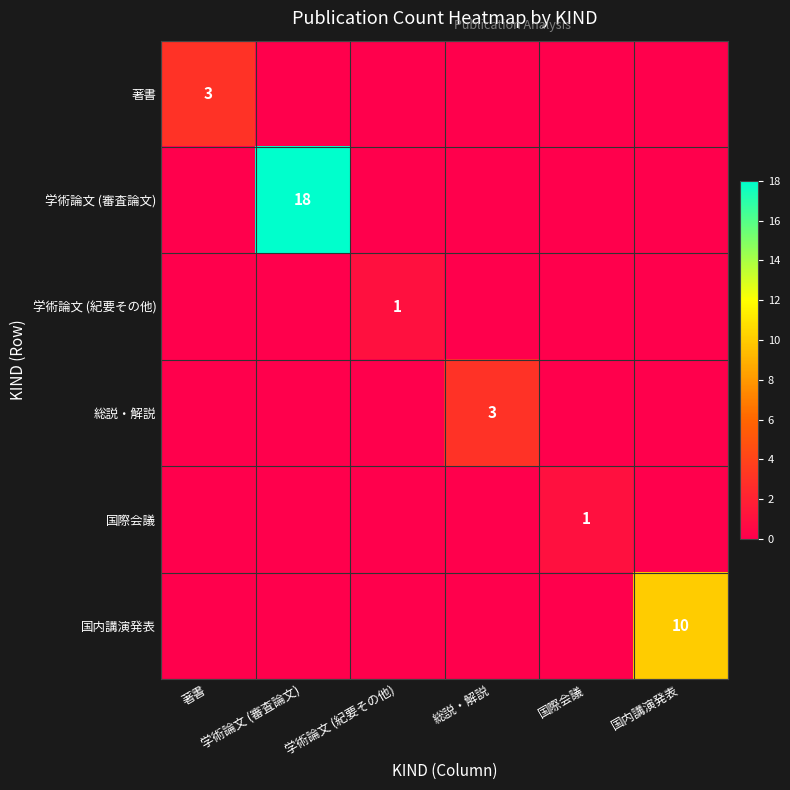

The 国内講演発表 series shows -3 at 学術論文 (審査論文). True or false?

False